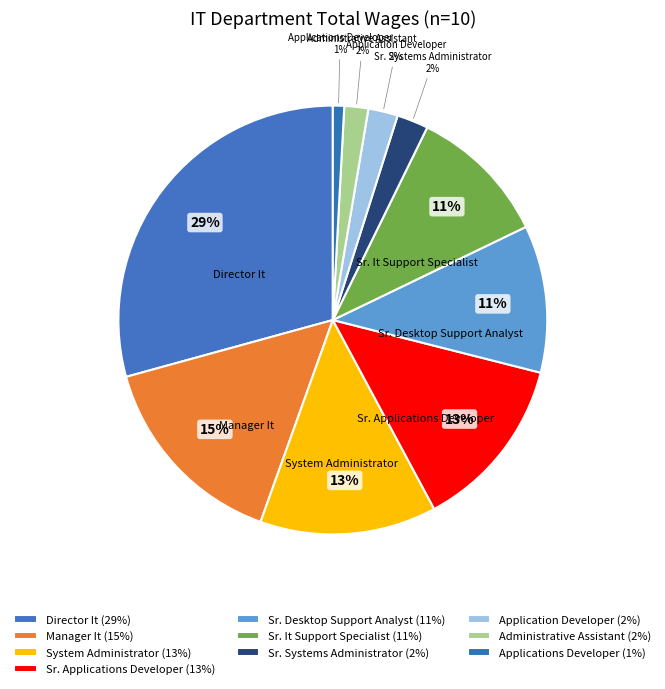

How many segments does this pie chart have?

10